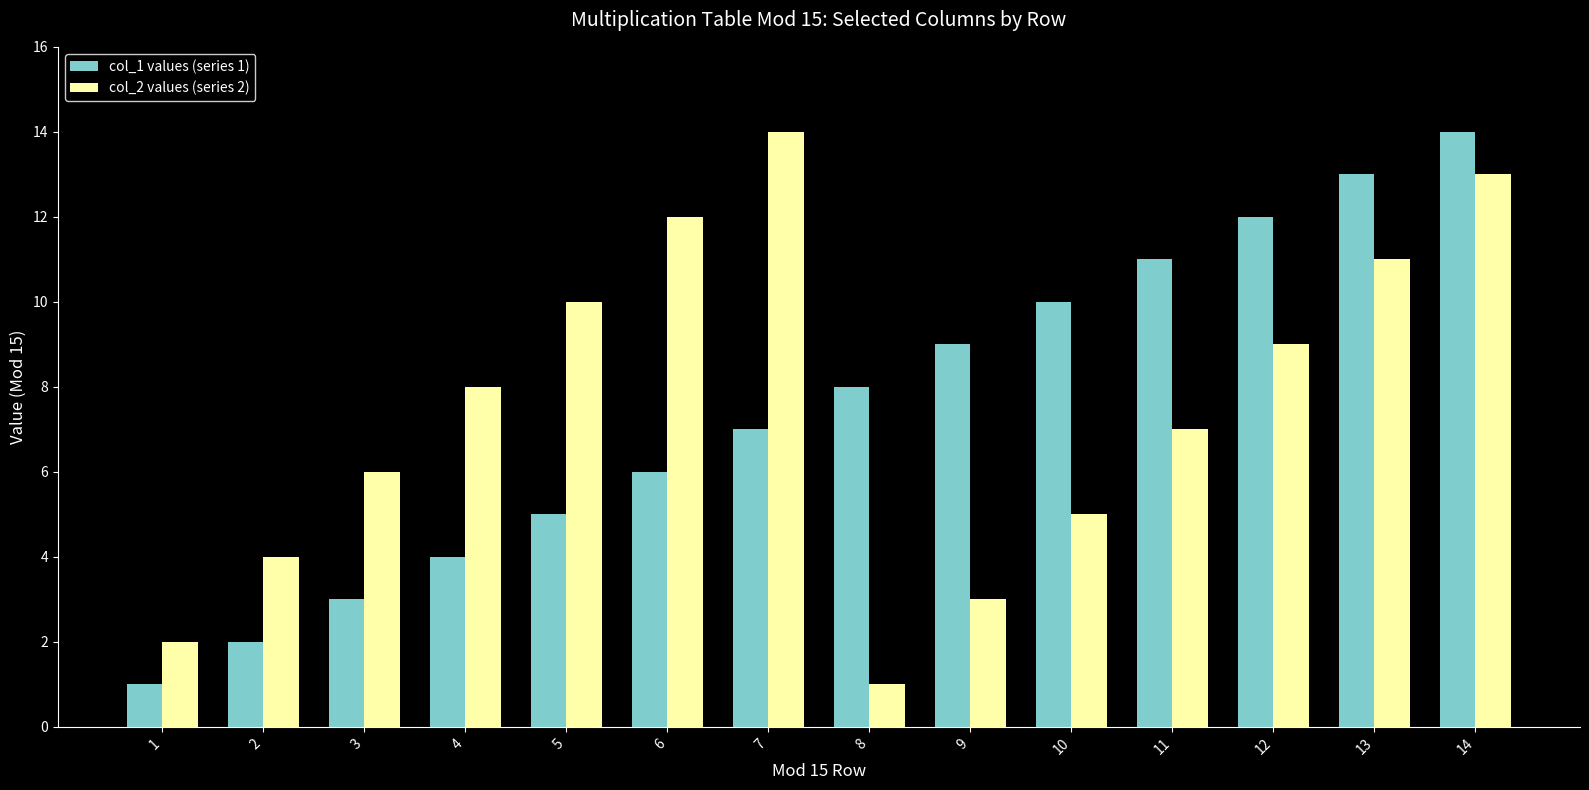

How many data points in col_1 values (series 1) are less than 8?

7